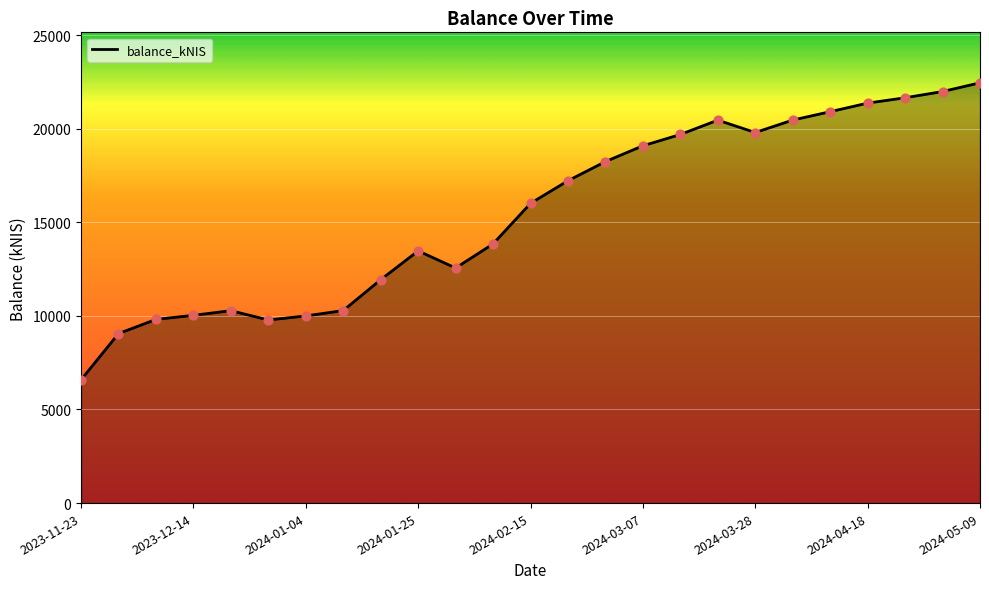

What is the difference between the maximum and minimum values?

15869.2